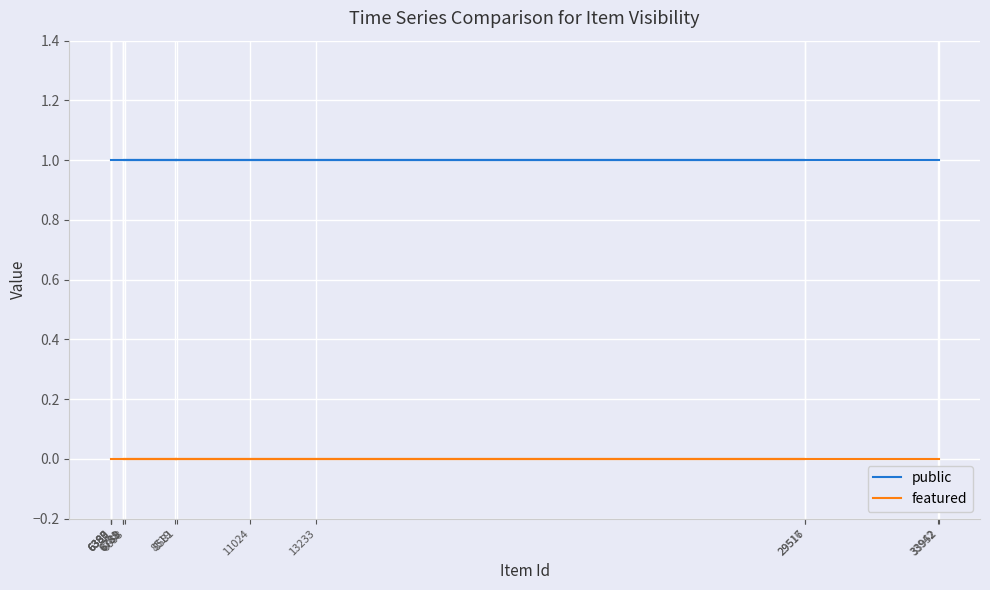

Between 6388 and 33942, which series saw the biggest shift?

public